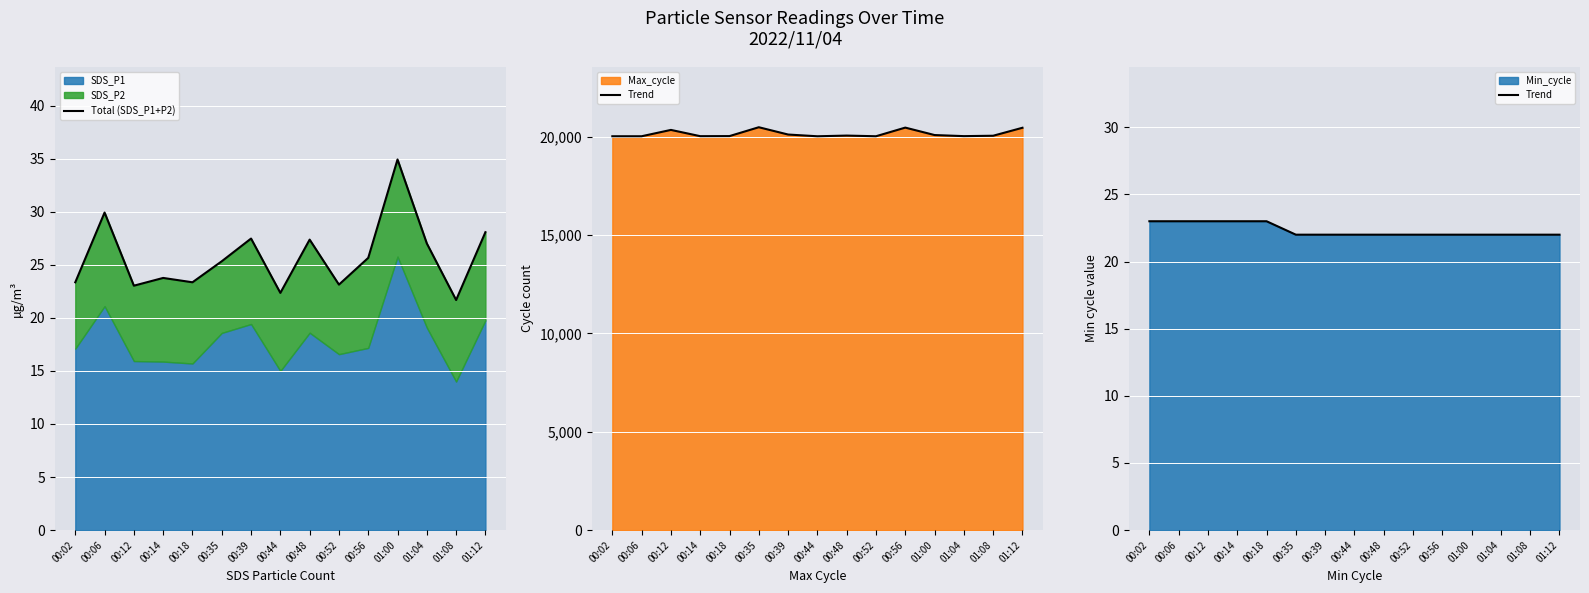

True or false: Trend has more than 2 interior local peaks.

False